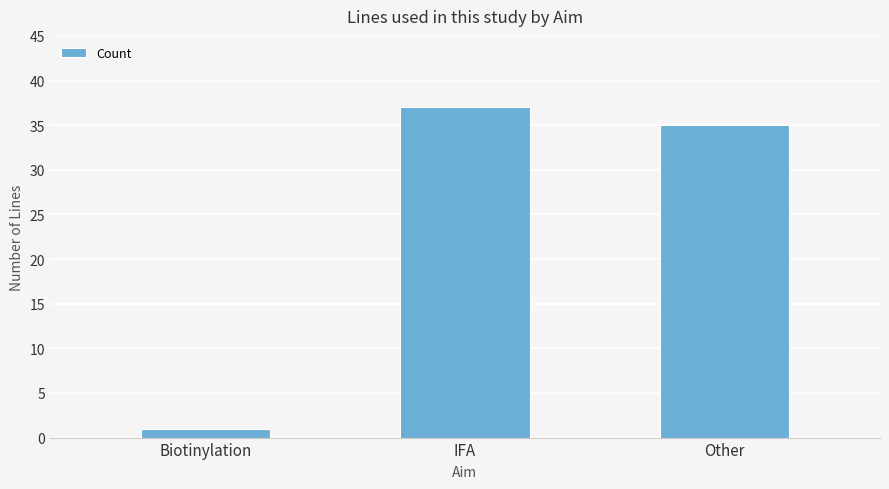

Is it true that the value at Biotinylation is 1?

True